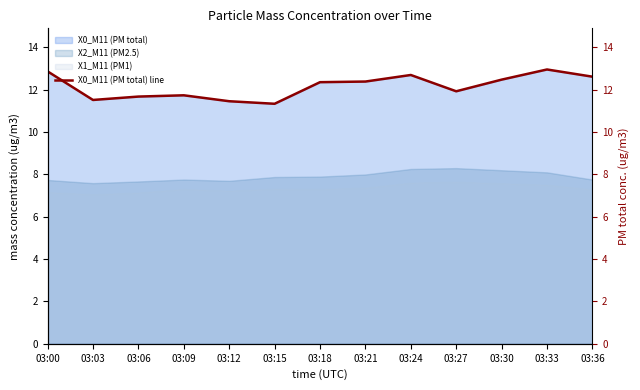

What is the difference between the maximum and minimum values?

1.6